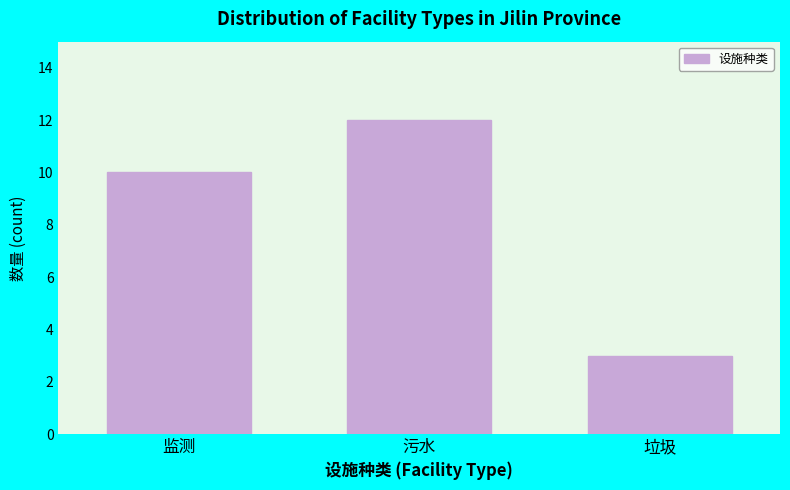

Reading left to right, what are all the values shown in this chart?

监测=10	污水=12	垃圾=3